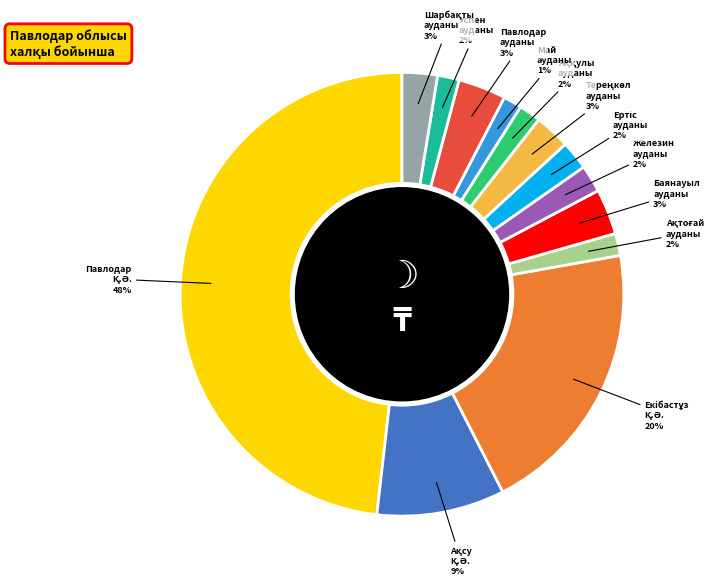

Does any single category account for the majority?

No